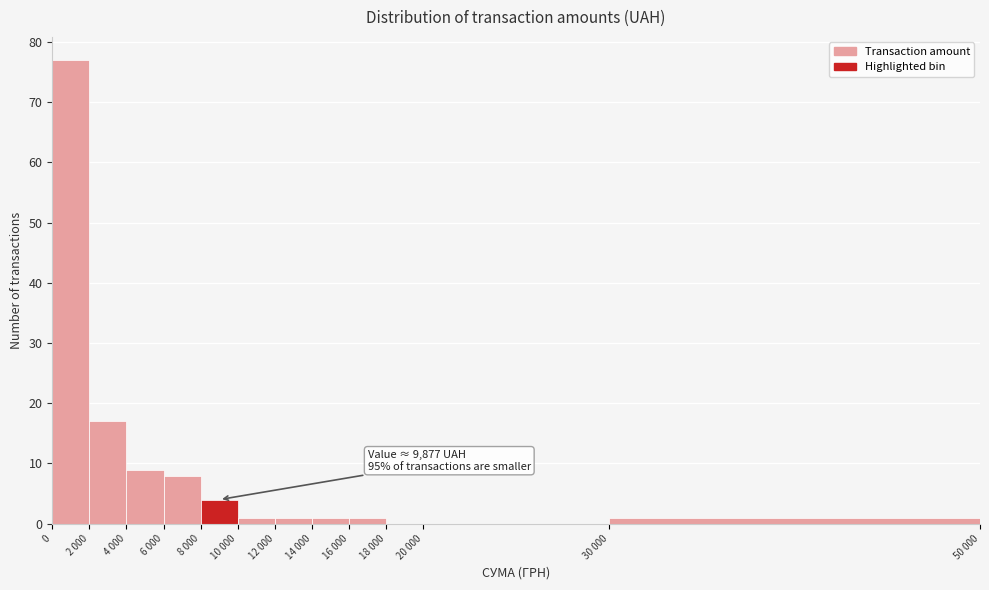

Reading left to right, list all the values displayed in this chart.

0=77	2 000=17	4 000=9	6 000=8	8 000=4	10 000=1	12 000=1	14 000=1	16 000=1	18 000=0	20 000=0	30 000=1